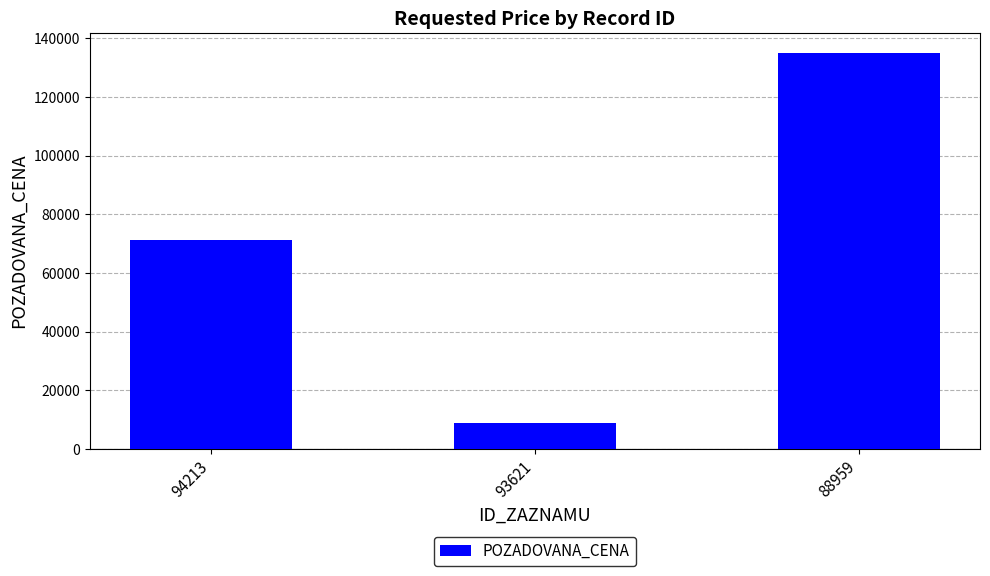

At which category does the chart reach its peak across all series?

88959